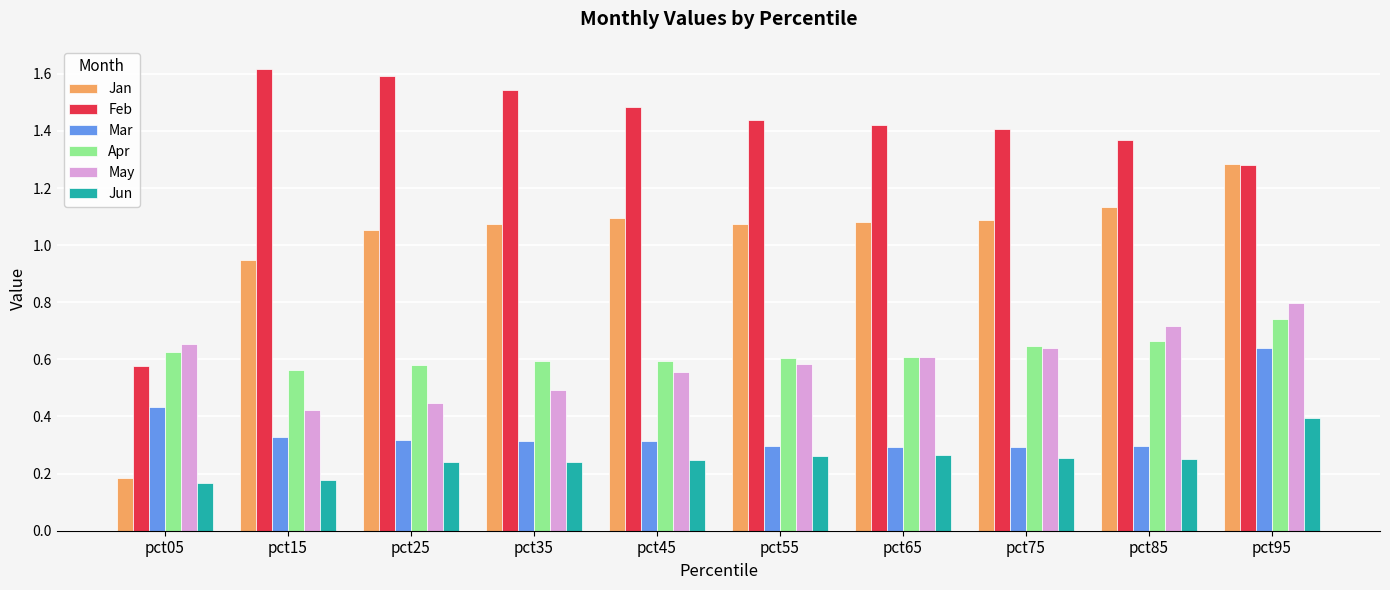

How many groups of bars are there?

10